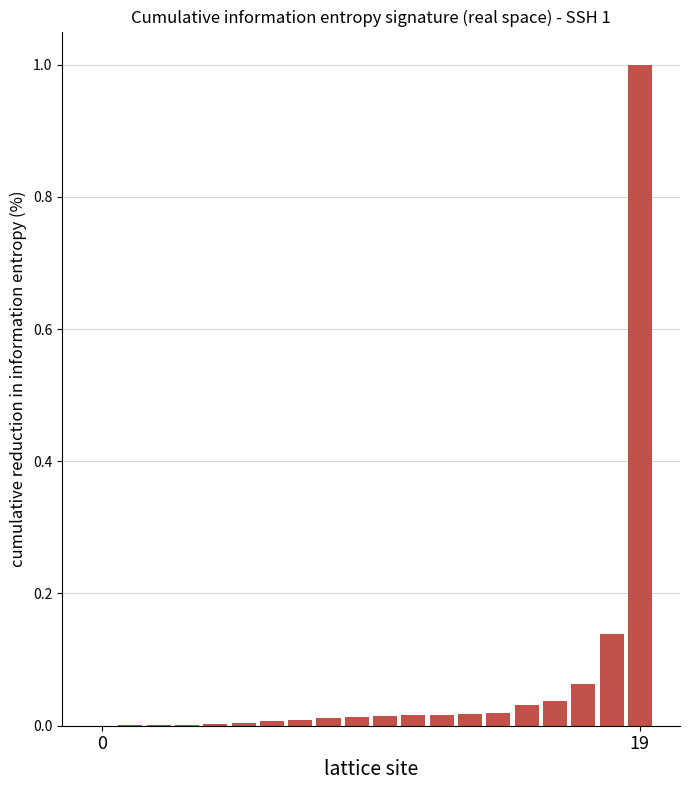

What is the greatest value displayed?

1.0